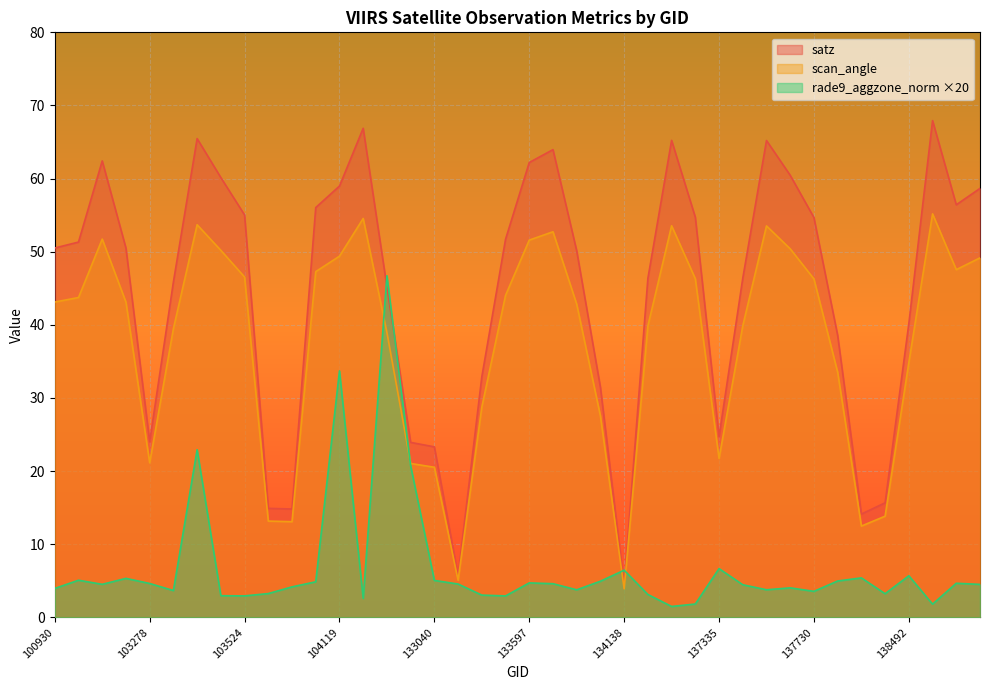

How many interior local peaks does the scan_angle series have?

7